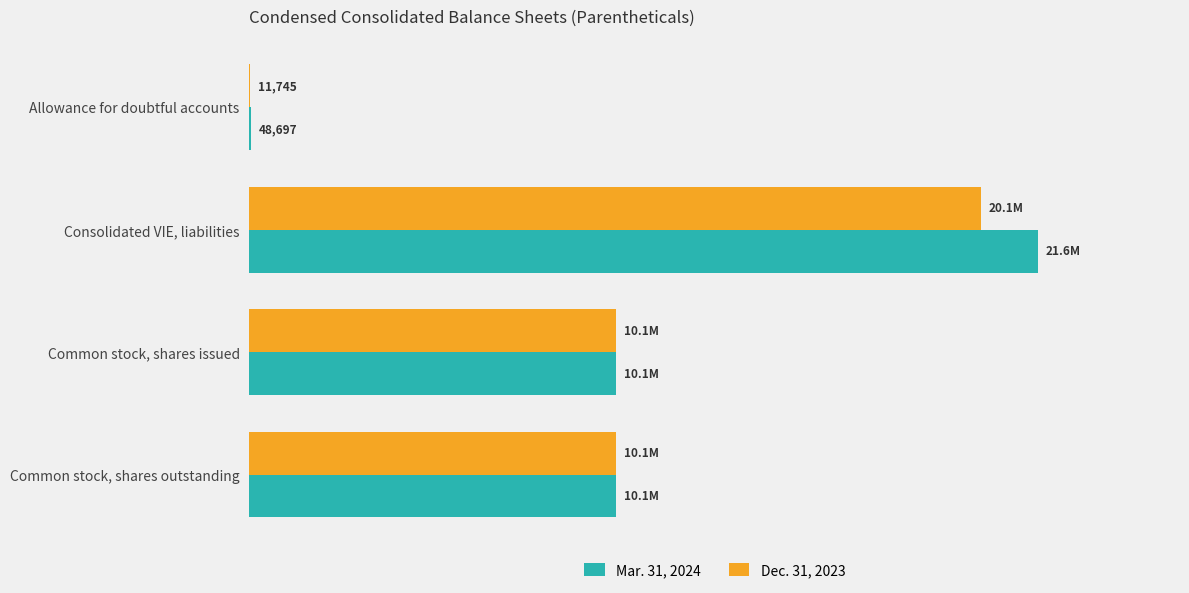

At which label does Dec. 31, 2023 reach its peak?

Consolidated VIE, liabilities